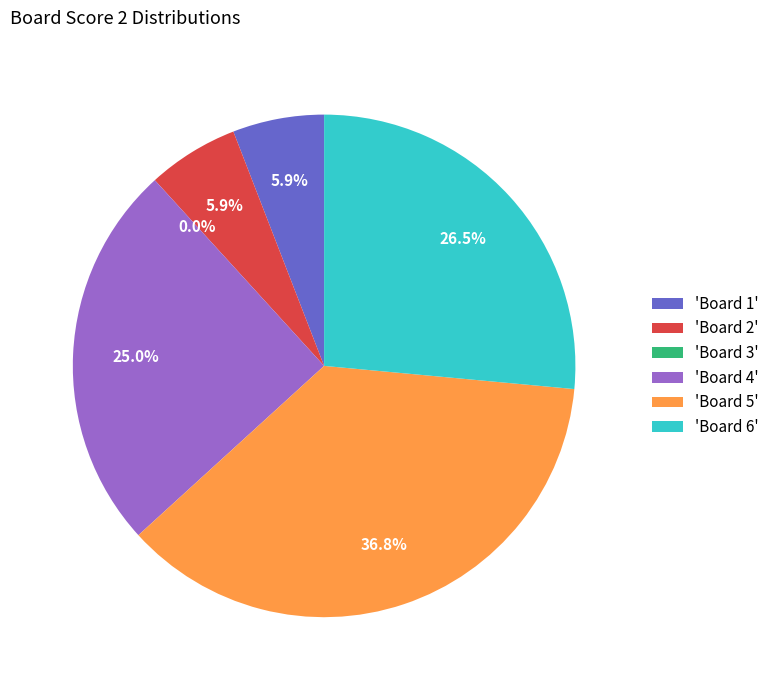

Is it true that 6 is 26% of the pie?

True